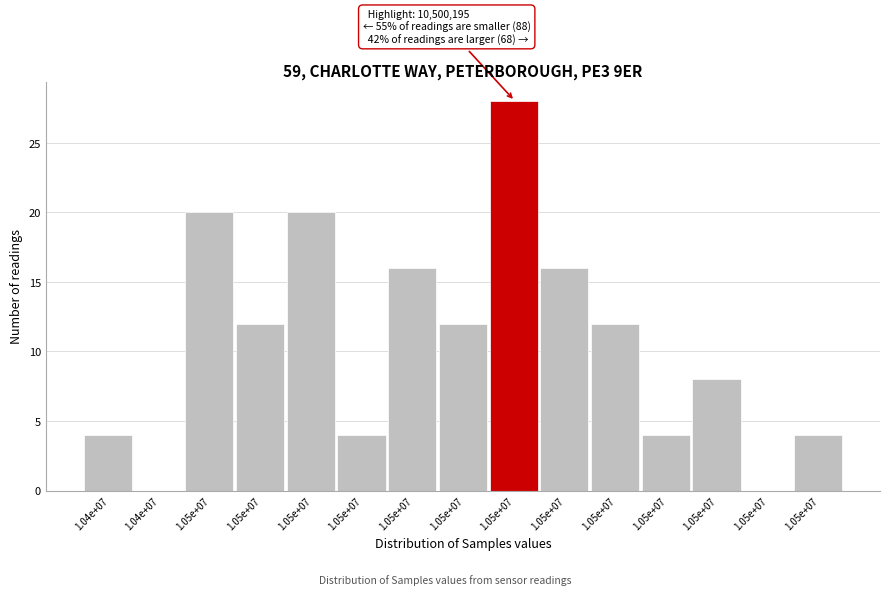

Are the bars horizontal?

No